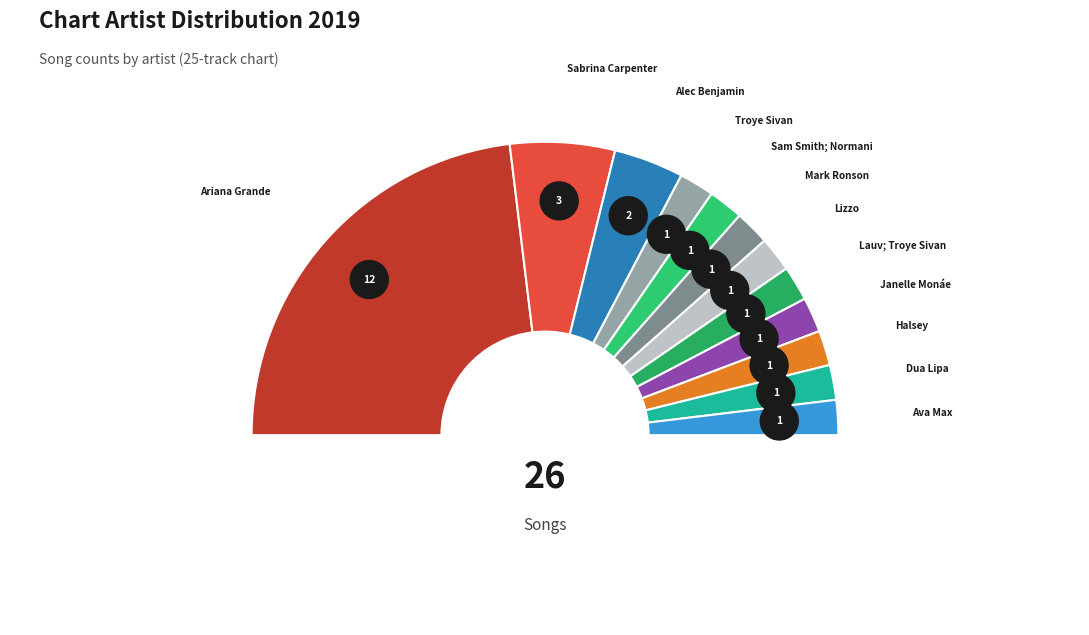

Which slice is the smallest?

Dua Lipa